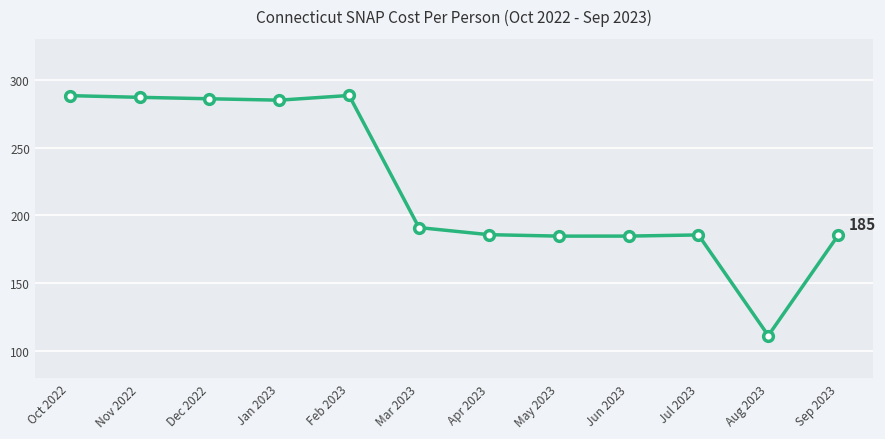

What is the ratio of the value at Jul 2023 to the value at Mar 2023?

1.0